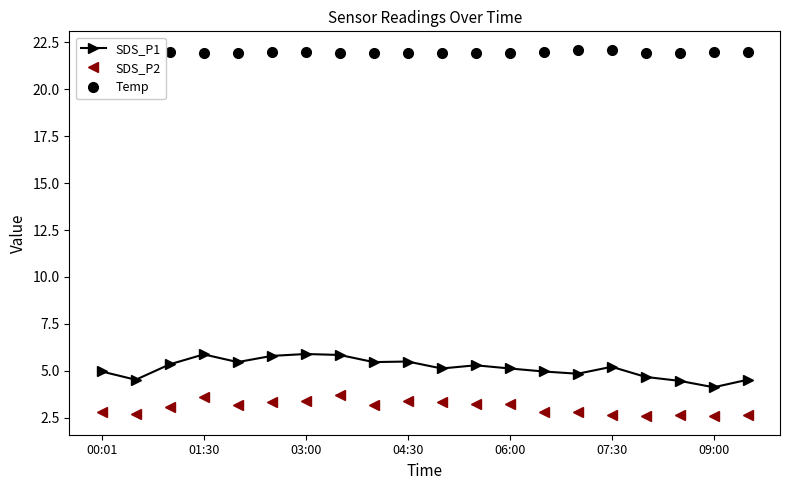

What is the value of the SDS_P2 point at the 14th from the left?

2.8